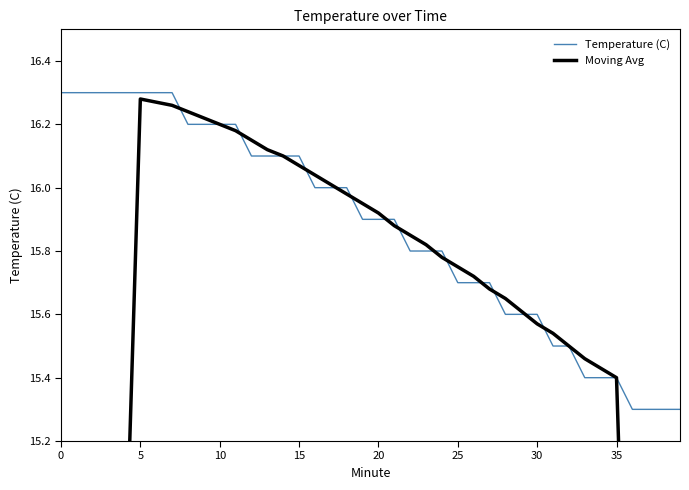

Is this an area chart (filled region under the line)?

No